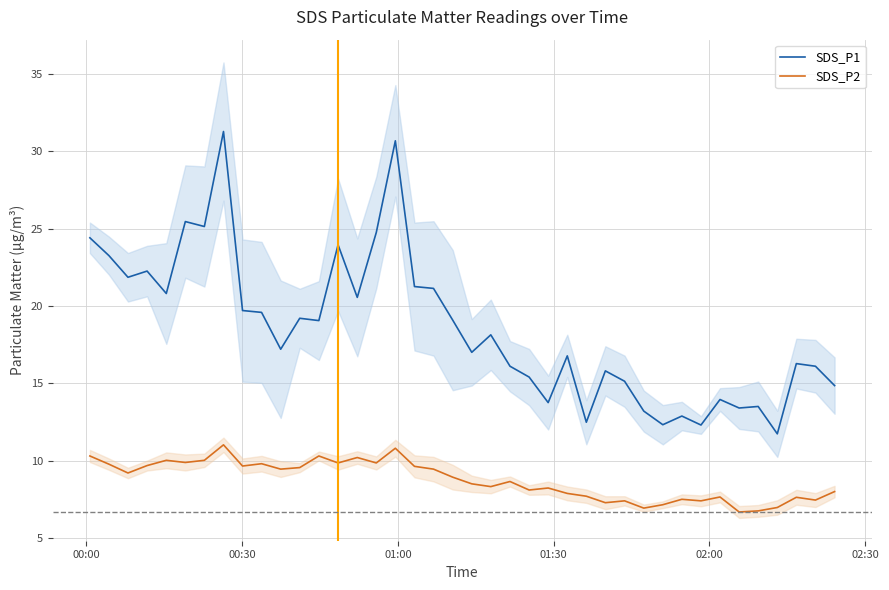

True or false: SDS_P2 and SDS_P1 intersect in this chart.

False